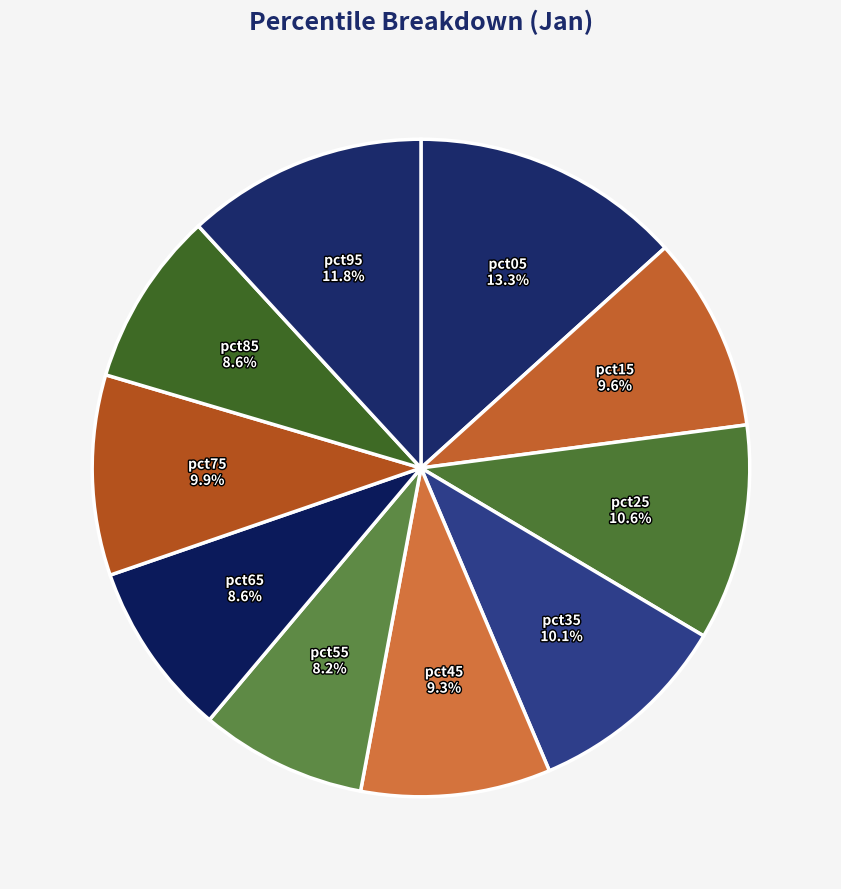

How many slices are in this pie chart?

10